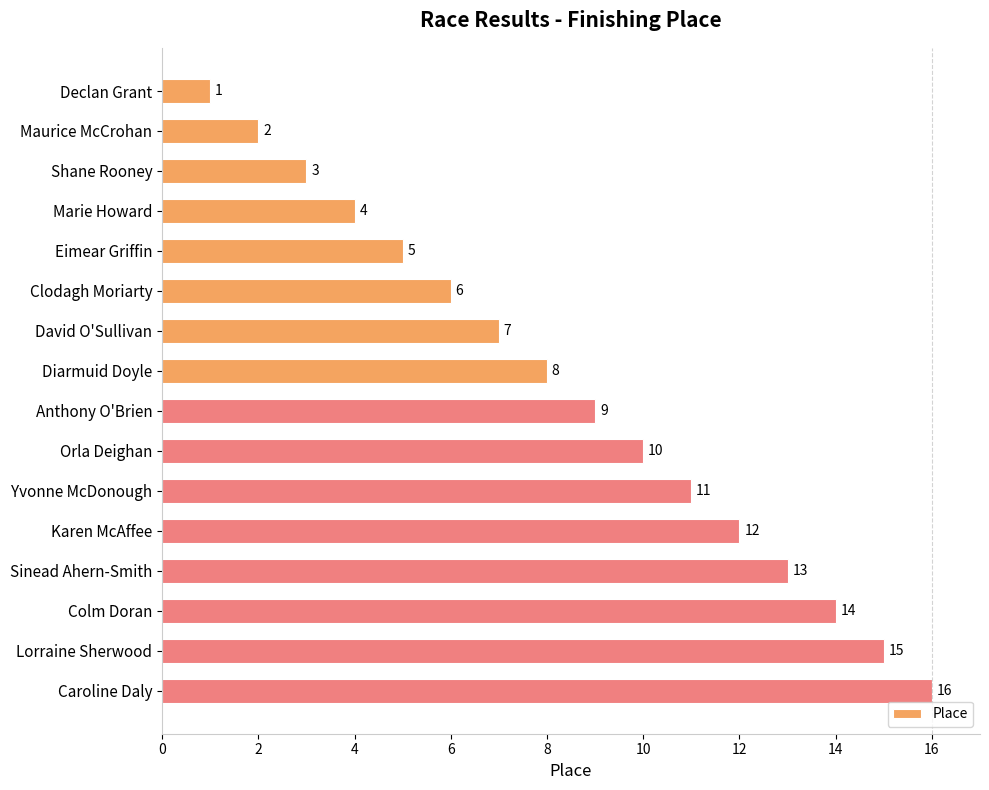

Is it true that the value at Clodagh Moriarty is 9?

False